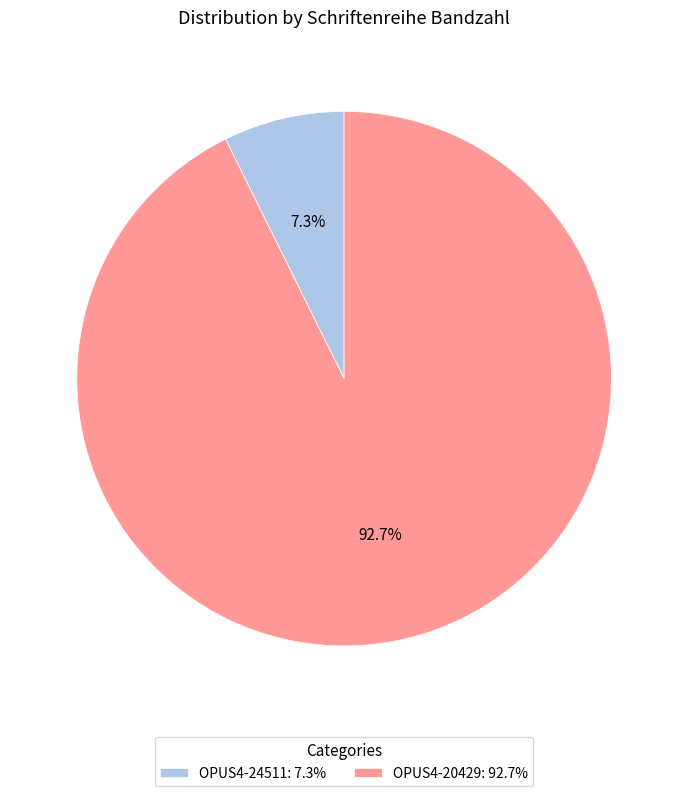

How many slices are in this pie chart?

2